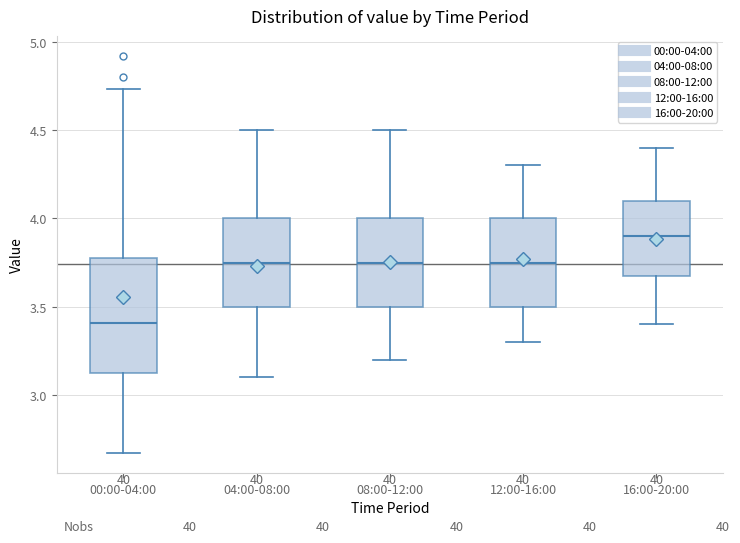

Reading left to right, read every box against the y-axis: the position of its median line, the range the box covers, and the ends of its whiskers. The values are not printed on the chart, so give them approximately, as read against the axis.

00:00-04:00: median 3.40, box 3.10 to 3.80, whiskers 2.65 to 4.75
04:00-08:00: median 3.75, box 3.50 to 4.00, whiskers 3.10 to 4.50
08:00-12:00: median 3.75, box 3.50 to 4.00, whiskers 3.20 to 4.50
12:00-16:00: median 3.75, box 3.50 to 4.00, whiskers 3.30 to 4.30
16:00-20:00: median 3.90, box 3.70 to 4.10, whiskers 3.40 to 4.40